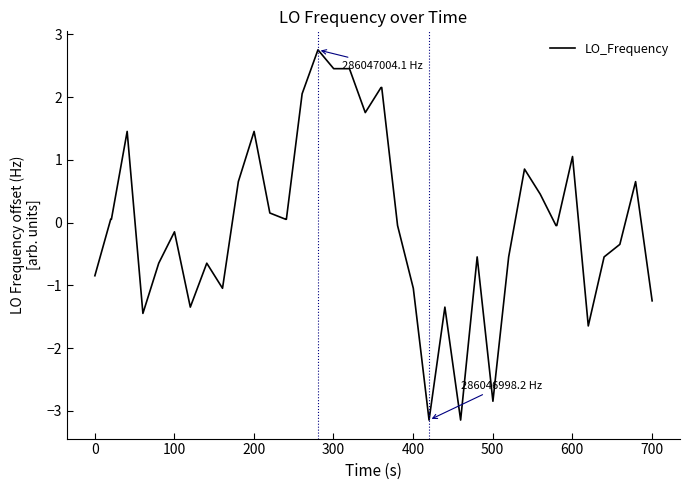

Is this an area chart (filled region under the line)?

No